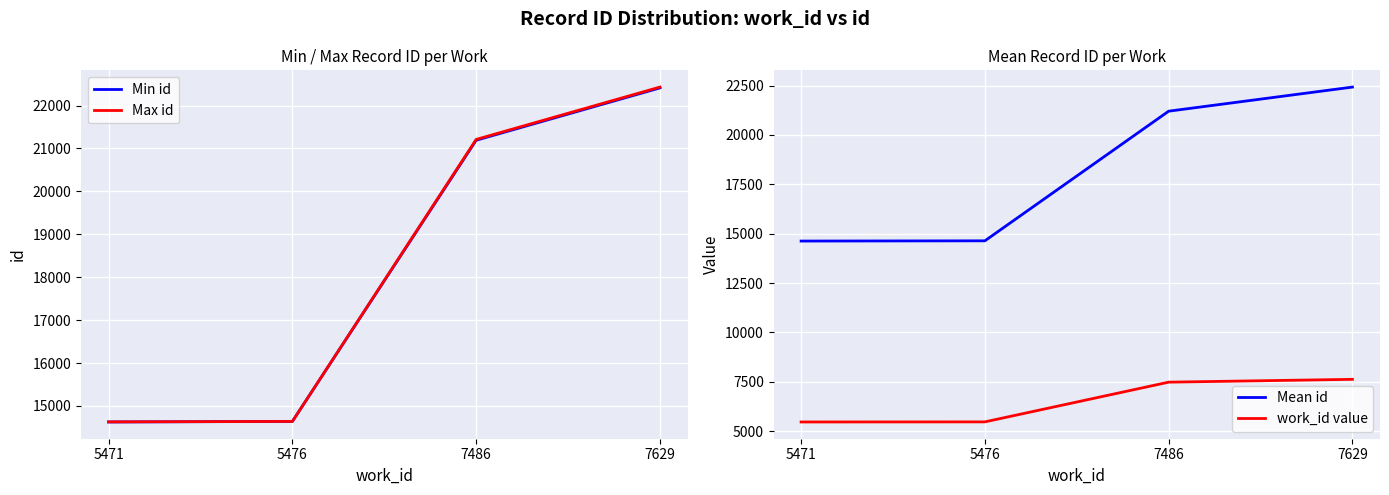

What are all the series names shown in the legend?

Min id, Max id, Mean id, work_id value